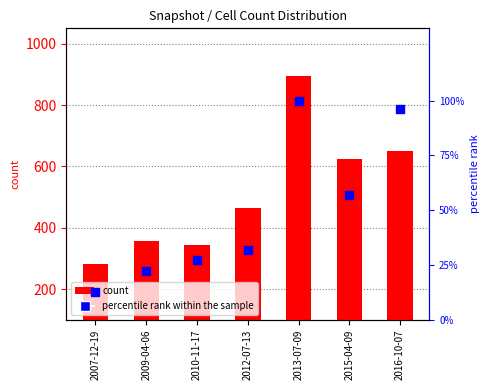

Which series has the widest spread of Y values?

count